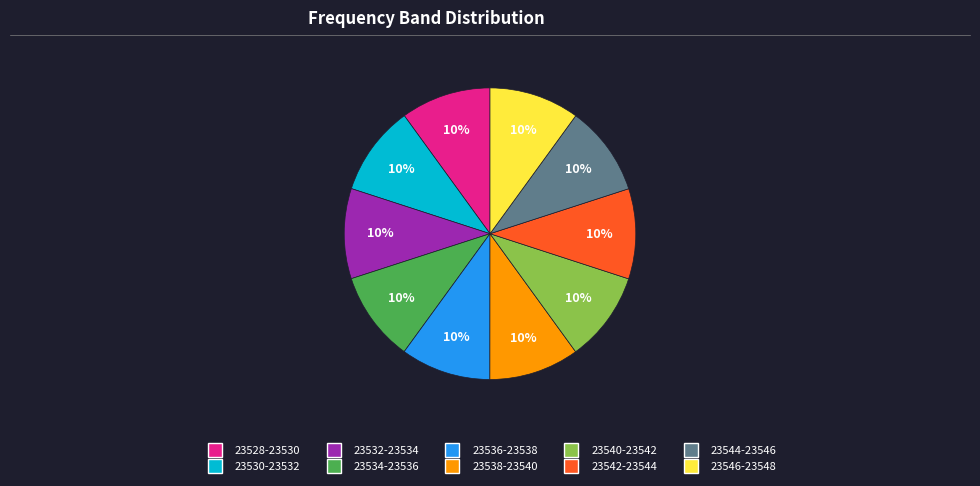

How many segments does this pie chart have?

10